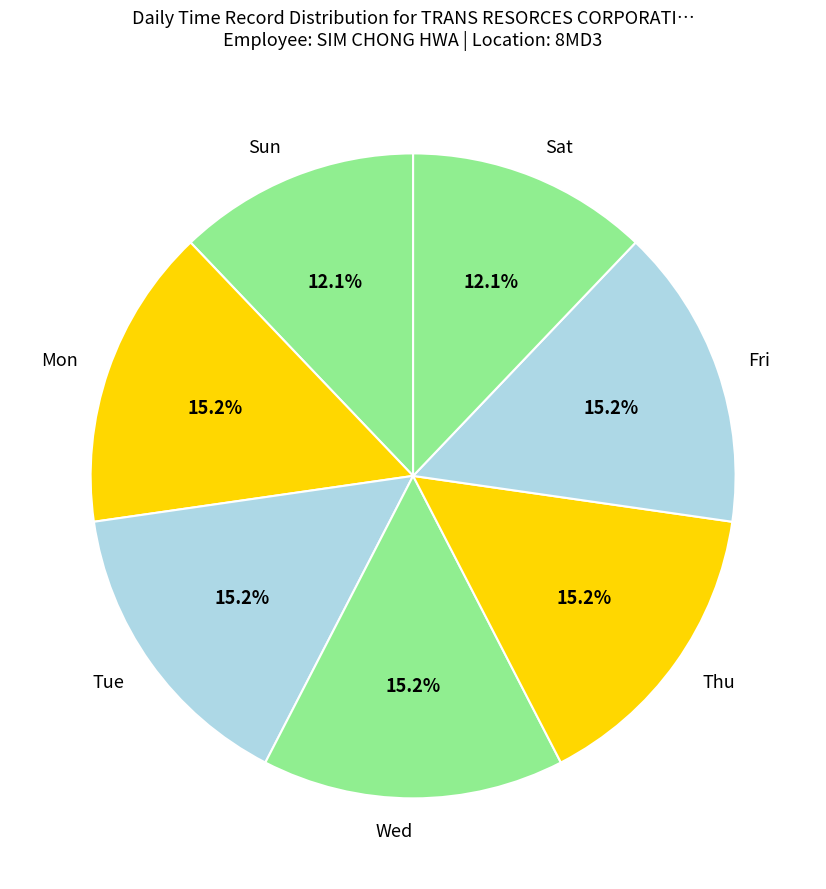

To the nearest percent, what percentage of the pie is Sat?

12%